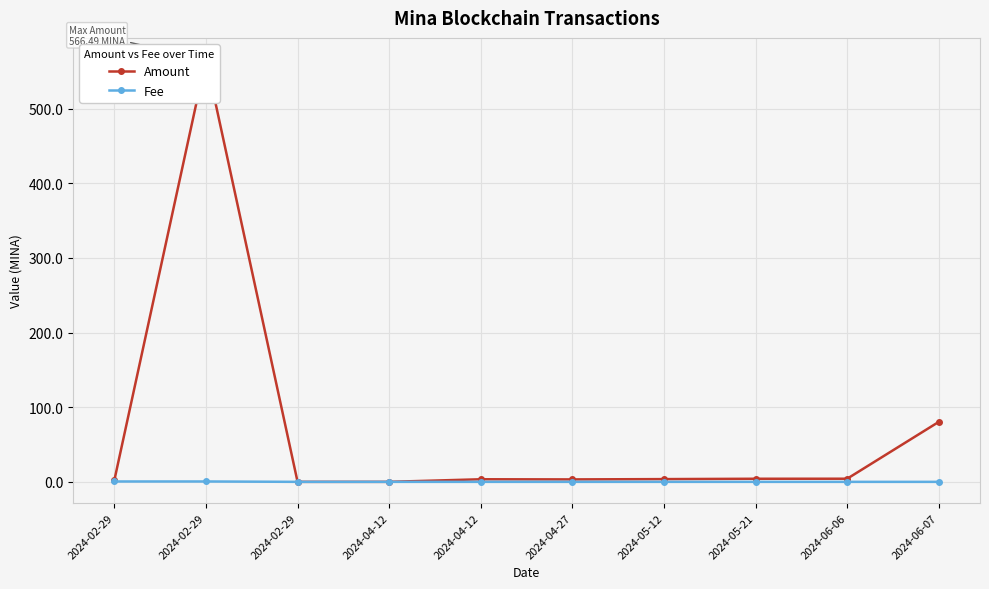

How many categories are shown in the chart?

10